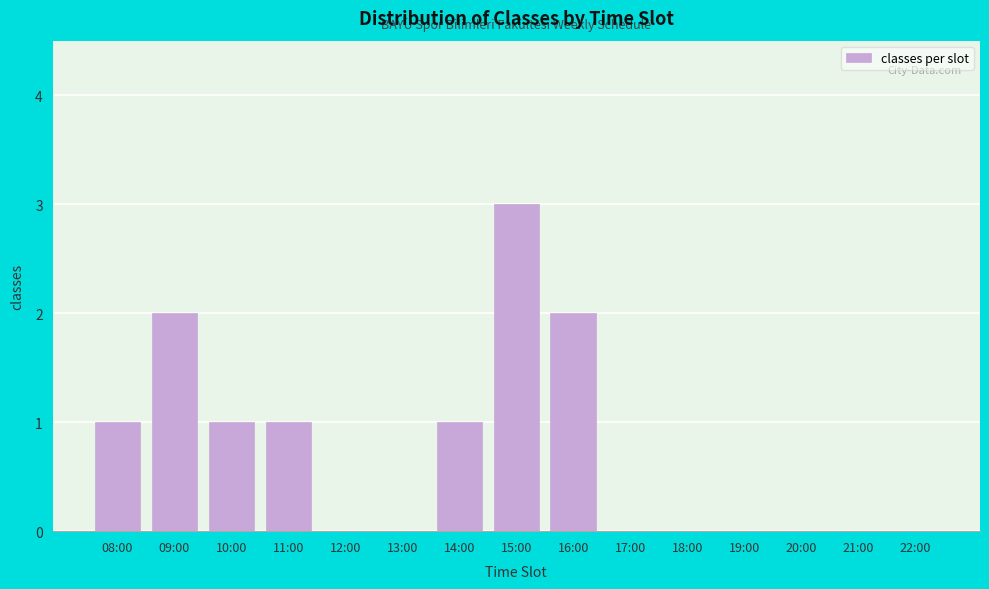

Reading right to left, transcribe all the data shown in this chart.

22:00=0	21:00=0	20:00=0	19:00=0	18:00=0	17:00=0	16:00=2	15:00=3	14:00=1	13:00=0	12:00=0	11:00=1	10:00=1	09:00=2	08:00=1